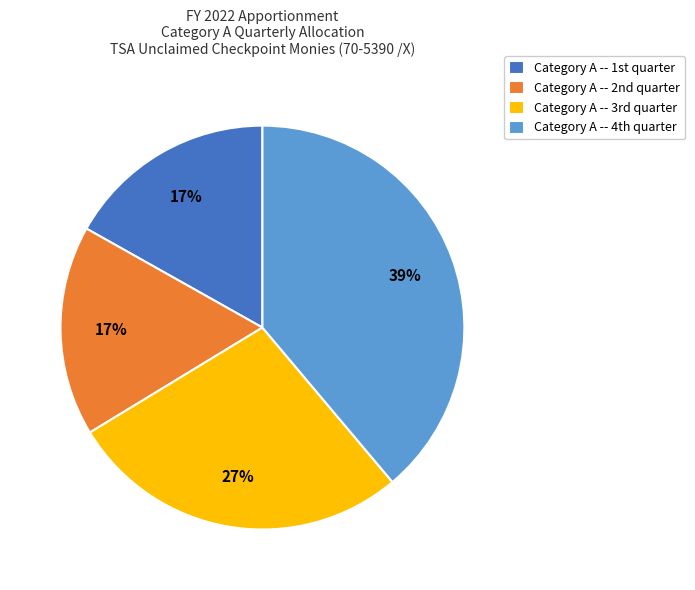

Is there any slice that represents more than half of the pie?

No